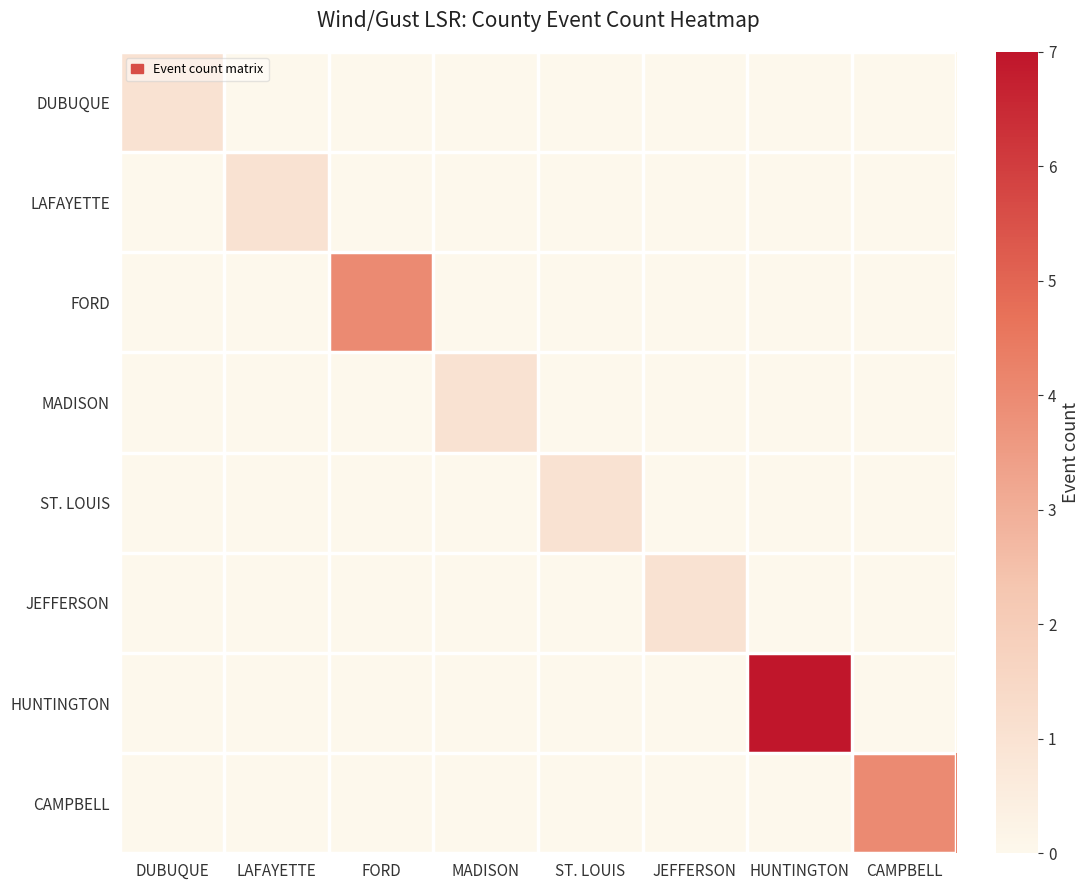

What is the total value across all series at FORD?

4